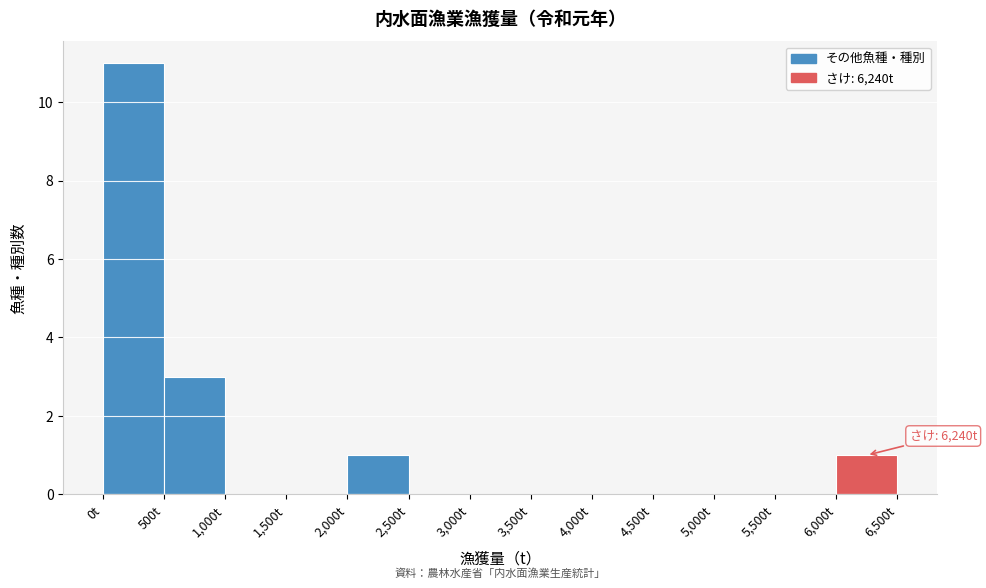

Over which range of the x-axis is the bar tallest?

0 to 500